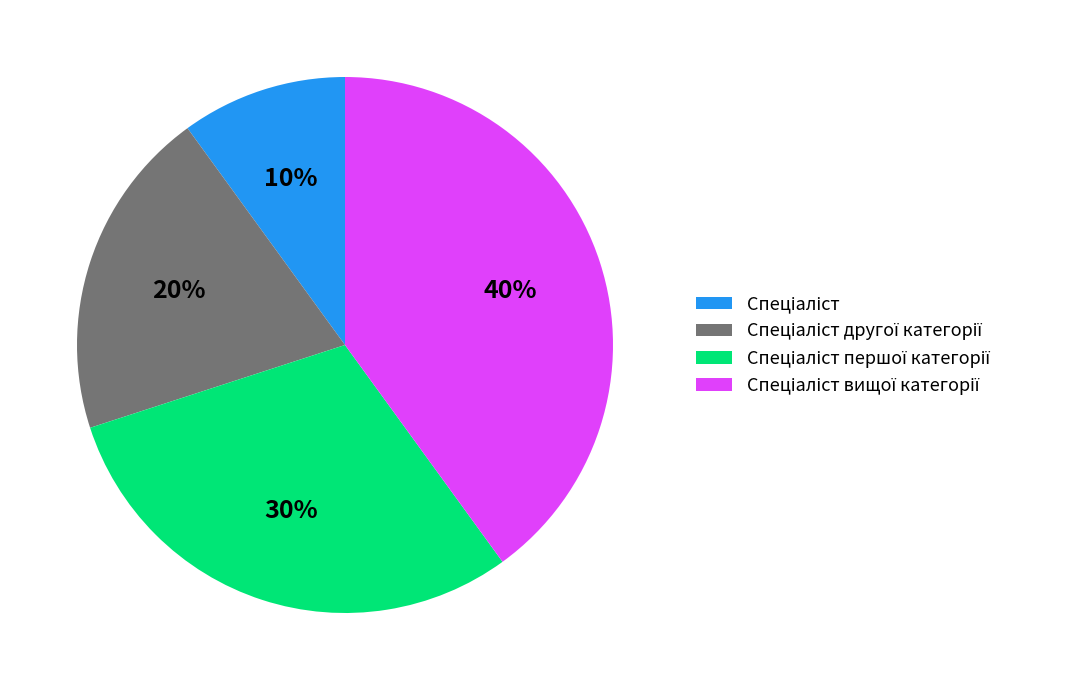

Does any single category account for the majority?

No